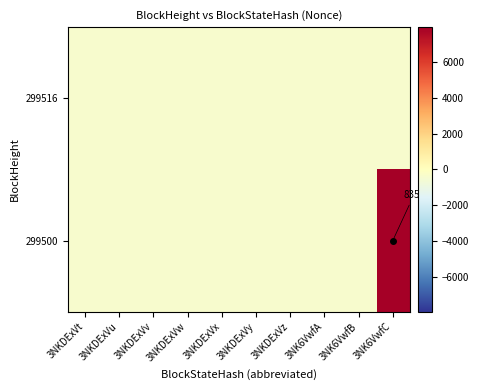

At which category is the sum across all series the highest?

3NK6VwfC